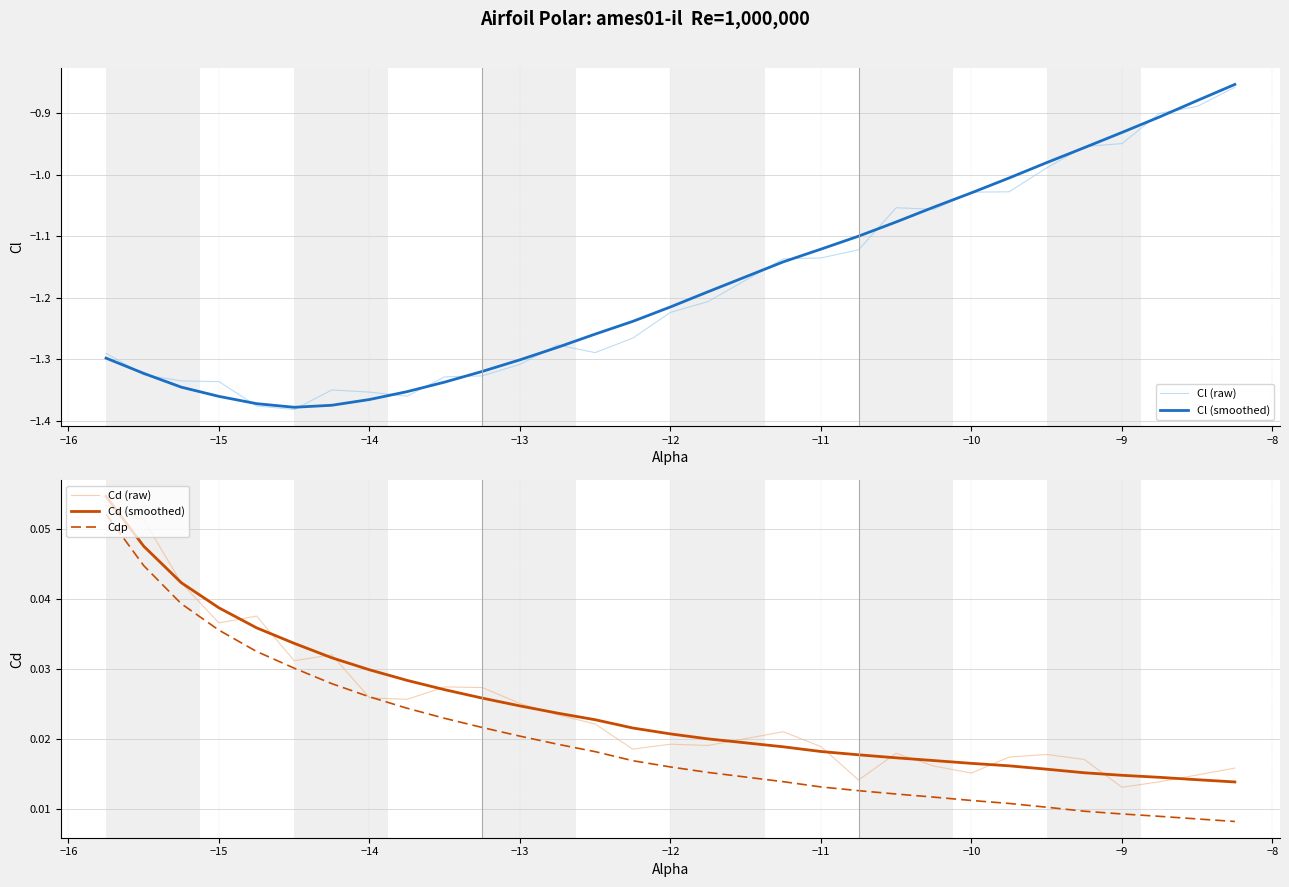

Which series ends up on top after the final intersection of Cd (smoothed) and Cd (raw)?

Cd (raw)